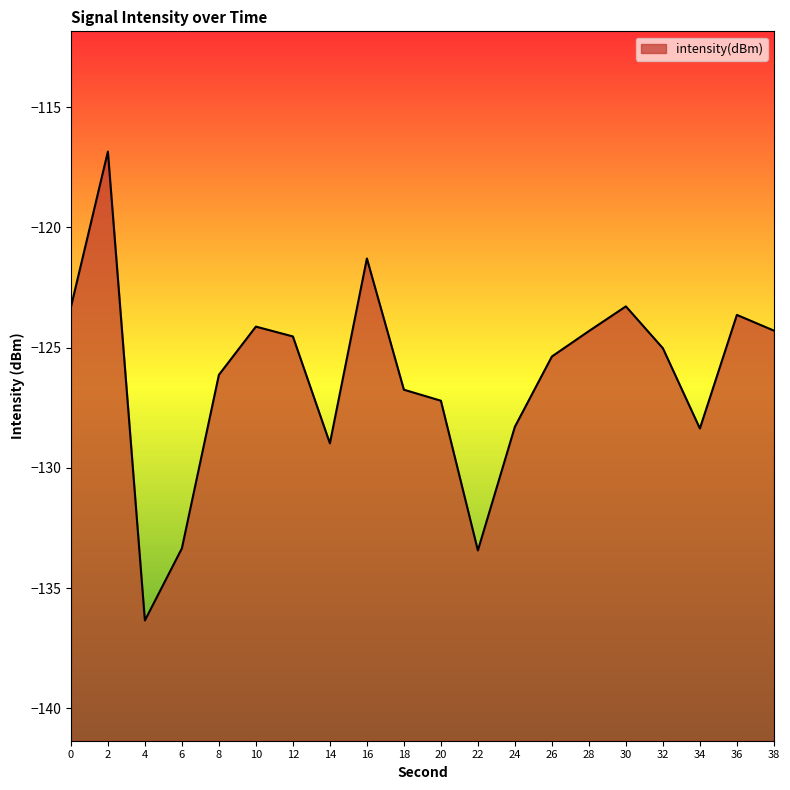

What is the value of the 8th point from the left?

-129.0